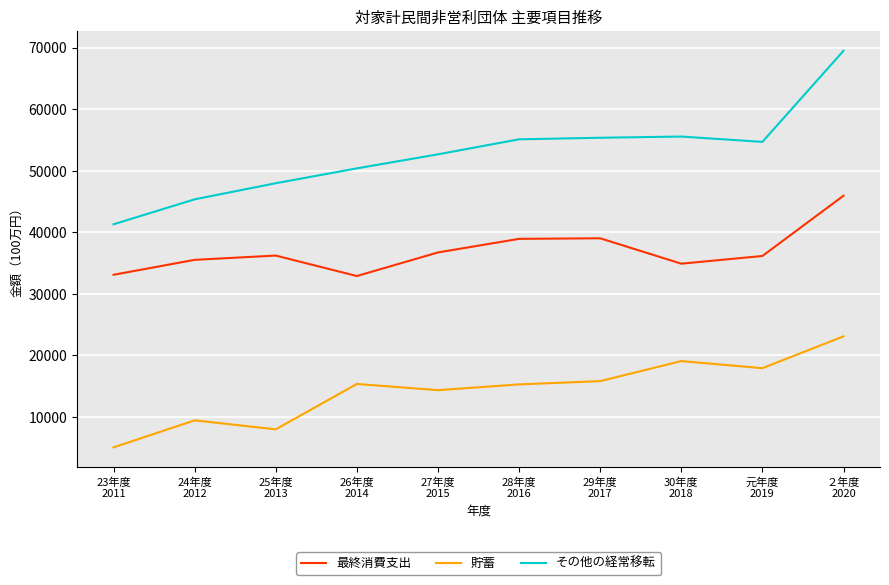

True or false: 貯蓄 and その他の経常移転 cross at least once.

False